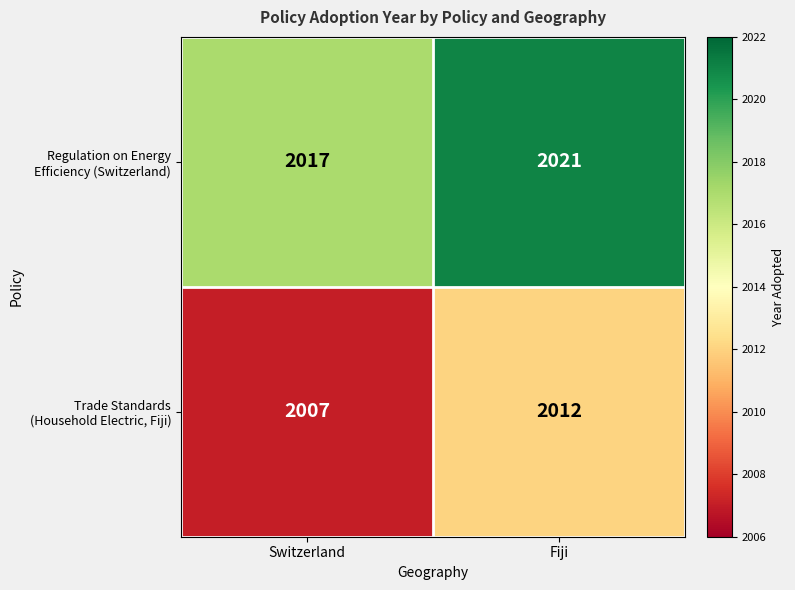

What is the total value across all series at Switzerland?

4024